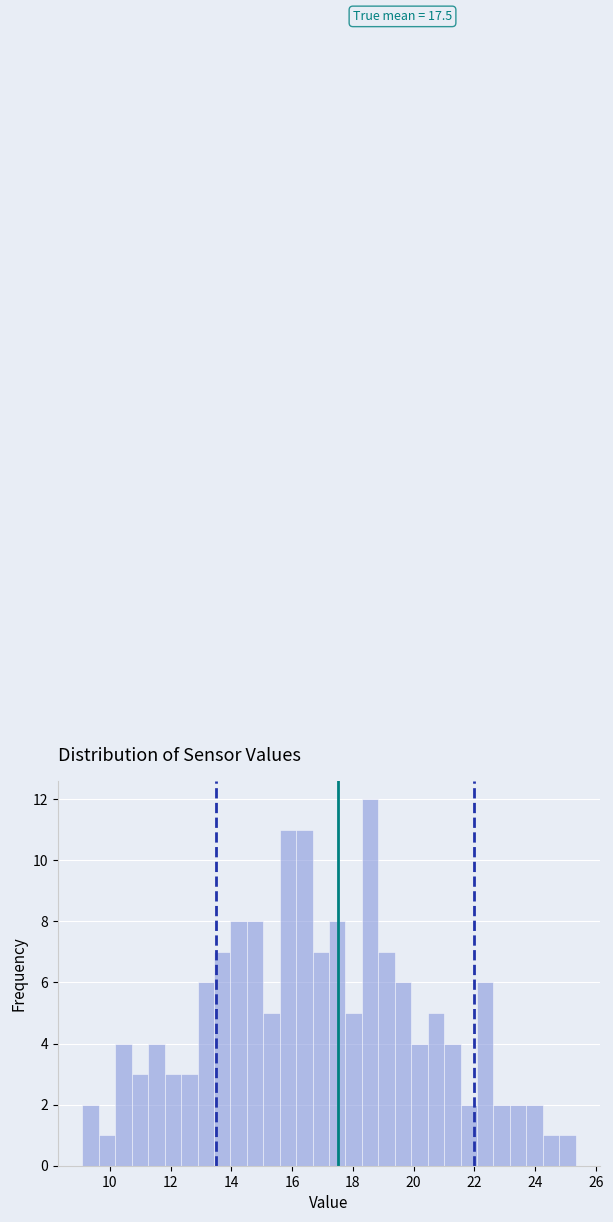

Around what value on the x-axis is the tallest bar? Give the approximate position of its centre, as read against the axis.

18.6